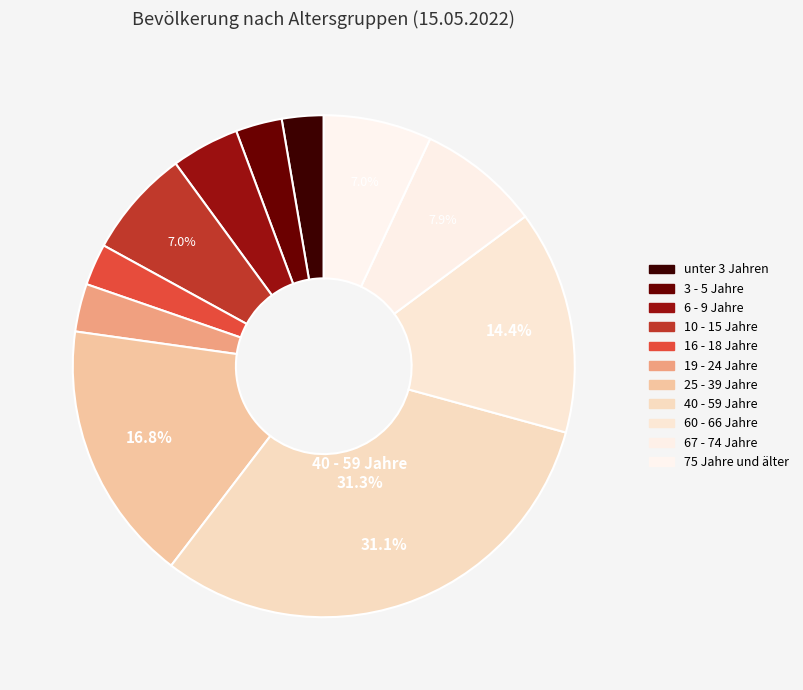

What is the smallest slice in the pie chart?

unter 3 Jahren